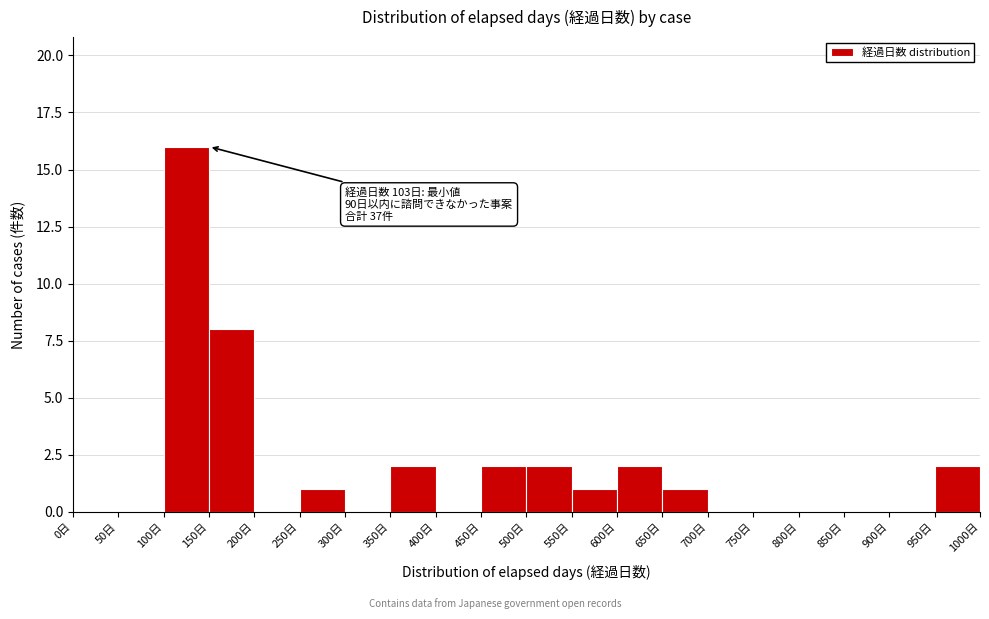

Which range on the x-axis has the tallest bar?

100 to 150